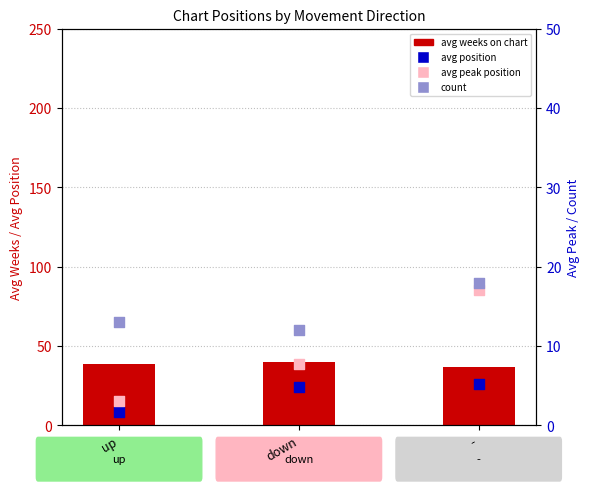

What is the total value across all series at down?

83.7